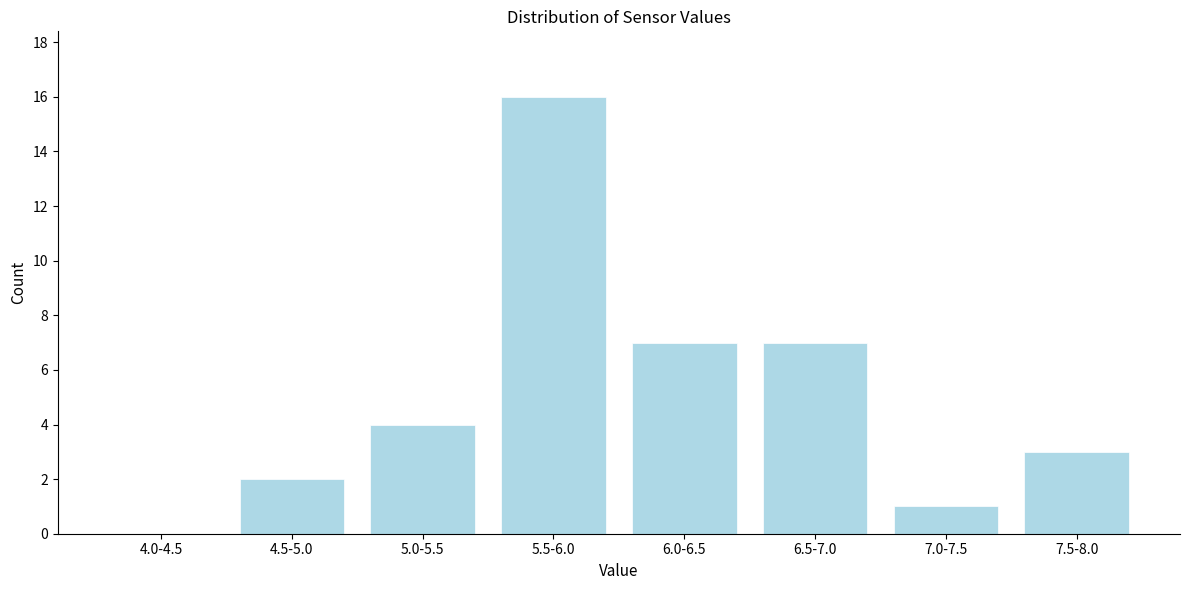

Reading right to left, what are all the values shown in this chart?

7.5-8.0=3	7.0-7.5=1	6.5-7.0=7	6.0-6.5=7	5.5-6.0=16	5.0-5.5=4	4.5-5.0=2	4.0-4.5=0